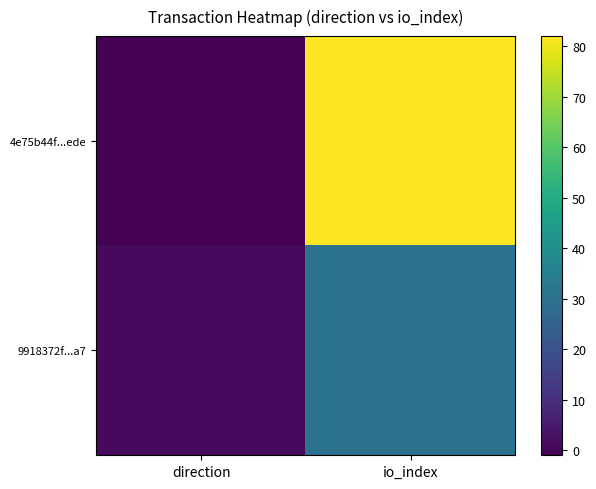

Between io_index and direction, which is larger?

io_index